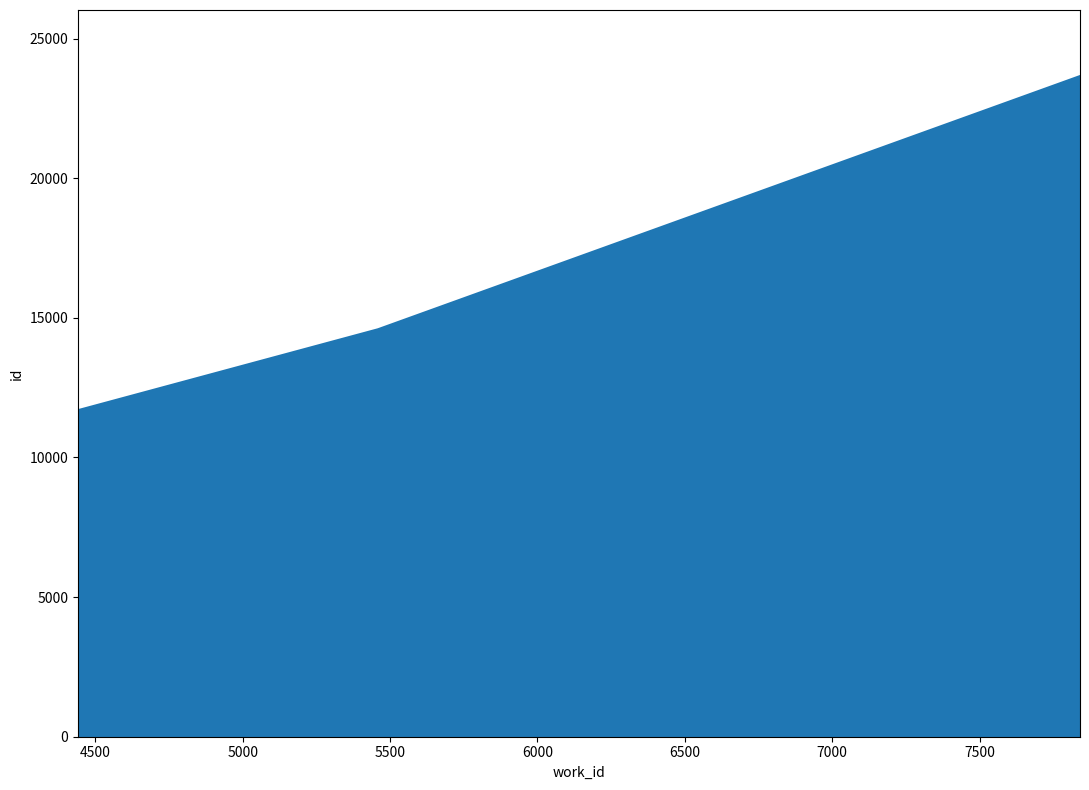

How many series are shown in this chart?

1